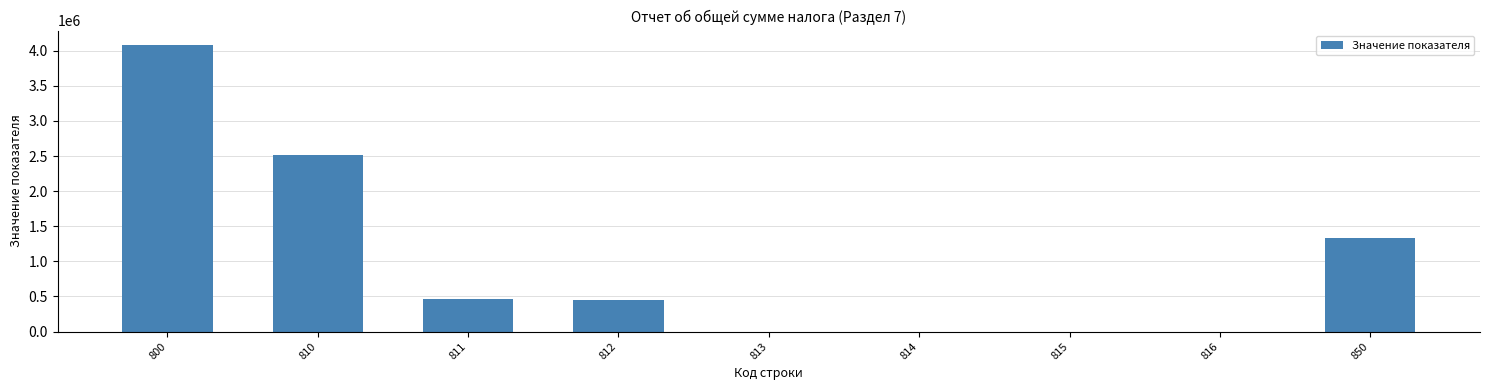

Is it true that the value at 816 is 0?

True